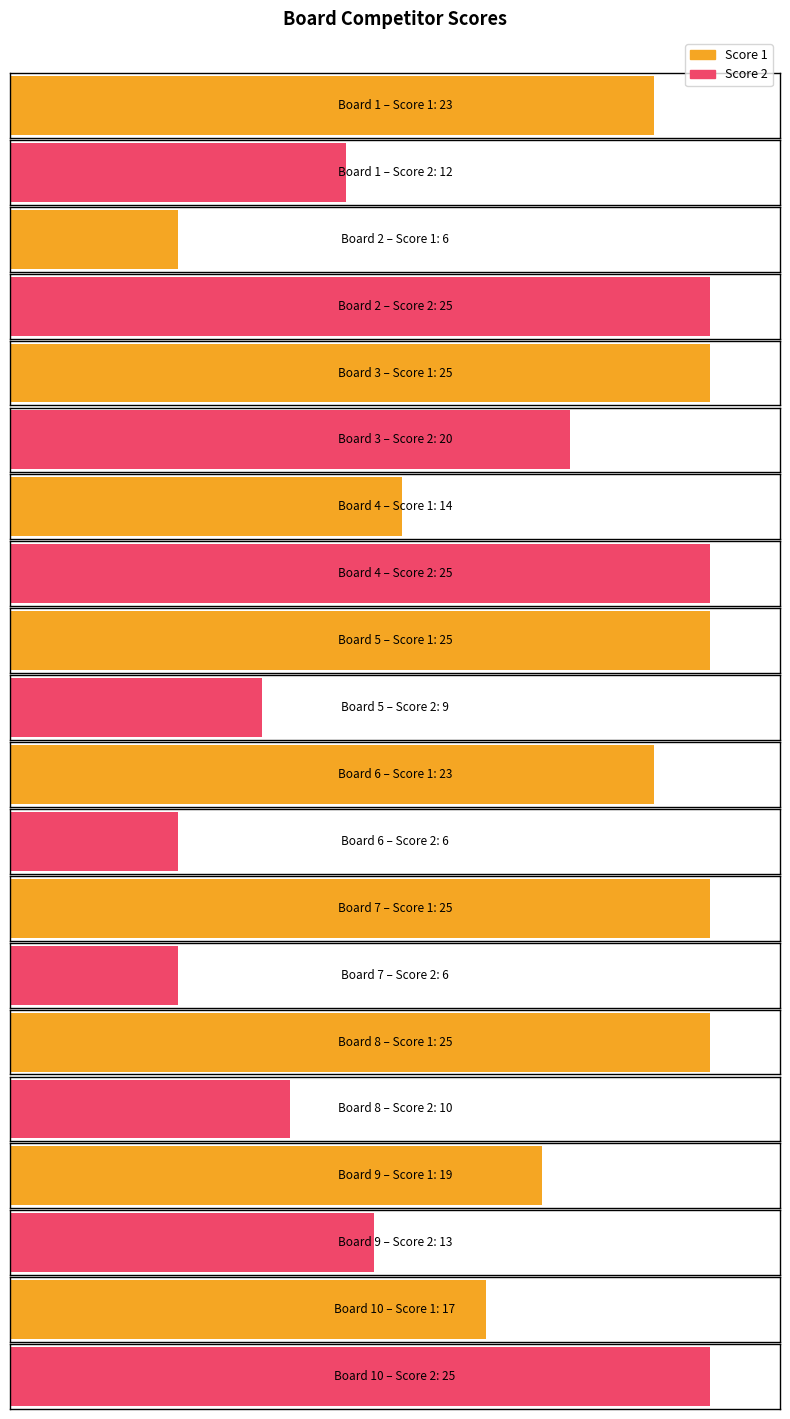

The Score 2 series shows 3 at 9. True or false?

False